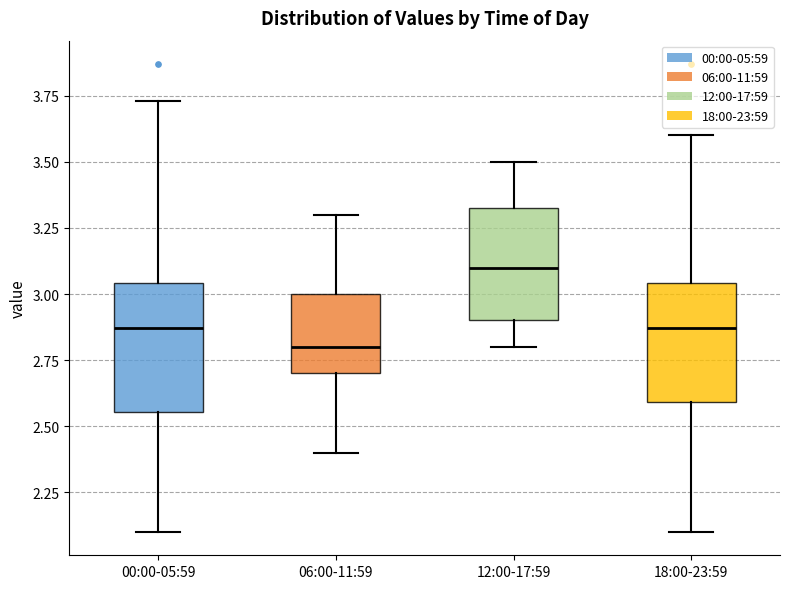

Reading left to right, transcribe this box plot: for each box, give where its median line is, the range the box spans, and where its two whiskers end, as read against the y-axis. The values are not printed on the chart, so give them approximately, as read against the axis.

00:00-05:59: median 2.85, box 2.55 to 3.05, whiskers 2.10 to 3.75
06:00-11:59: median 2.80, box 2.70 to 3.00, whiskers 2.40 to 3.30
12:00-17:59: median 3.10, box 2.90 to 3.35, whiskers 2.80 to 3.50
18:00-23:59: median 2.85, box 2.60 to 3.05, whiskers 2.10 to 3.60